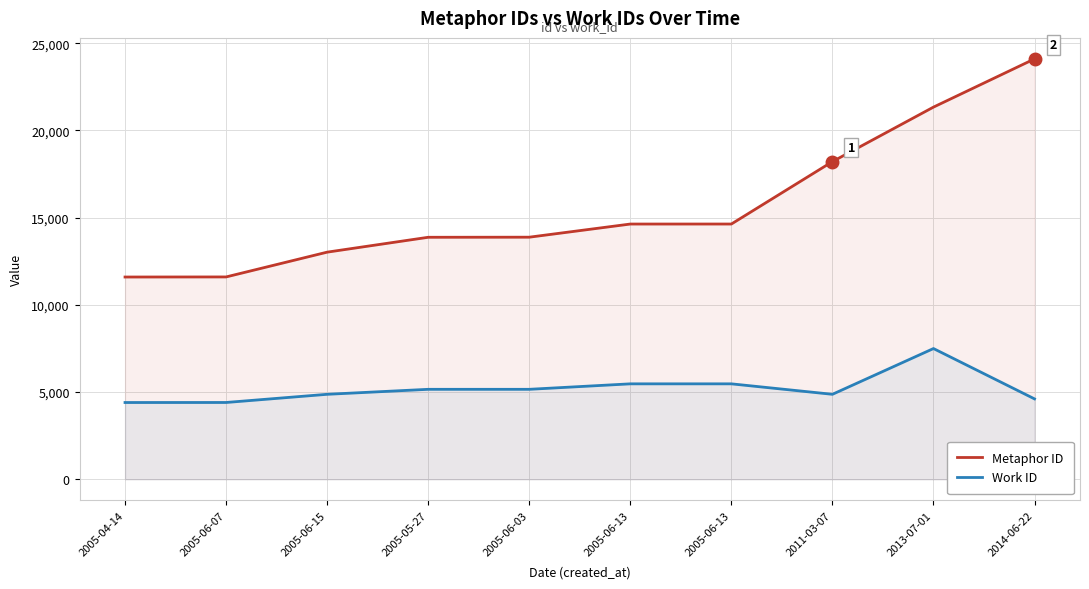

True or false: Metaphor ID has more than 2 points higher than both neighbors.

False